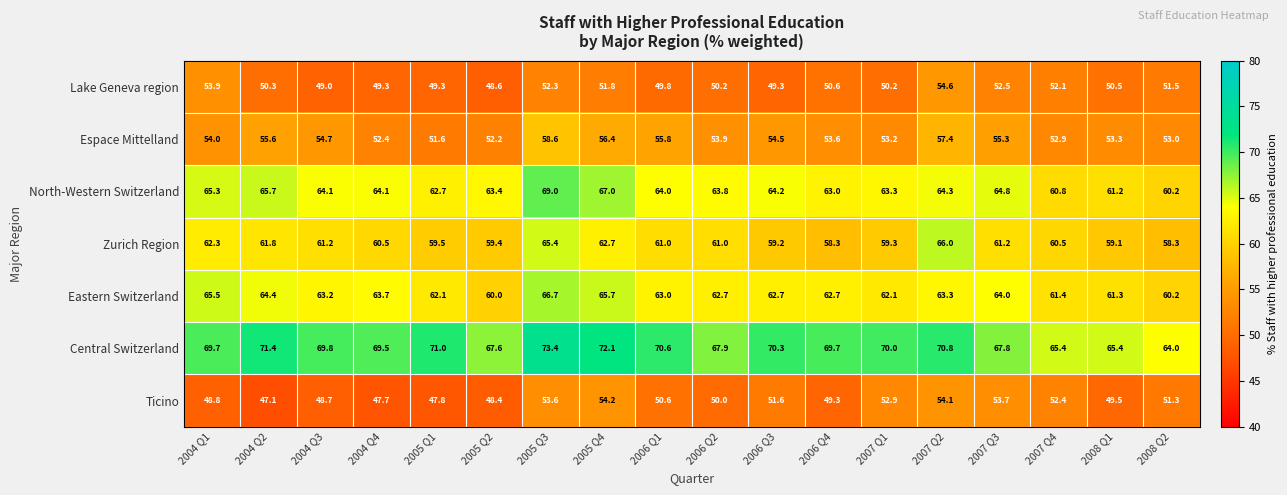

Which category has the highest value across all series?

2005 Q3